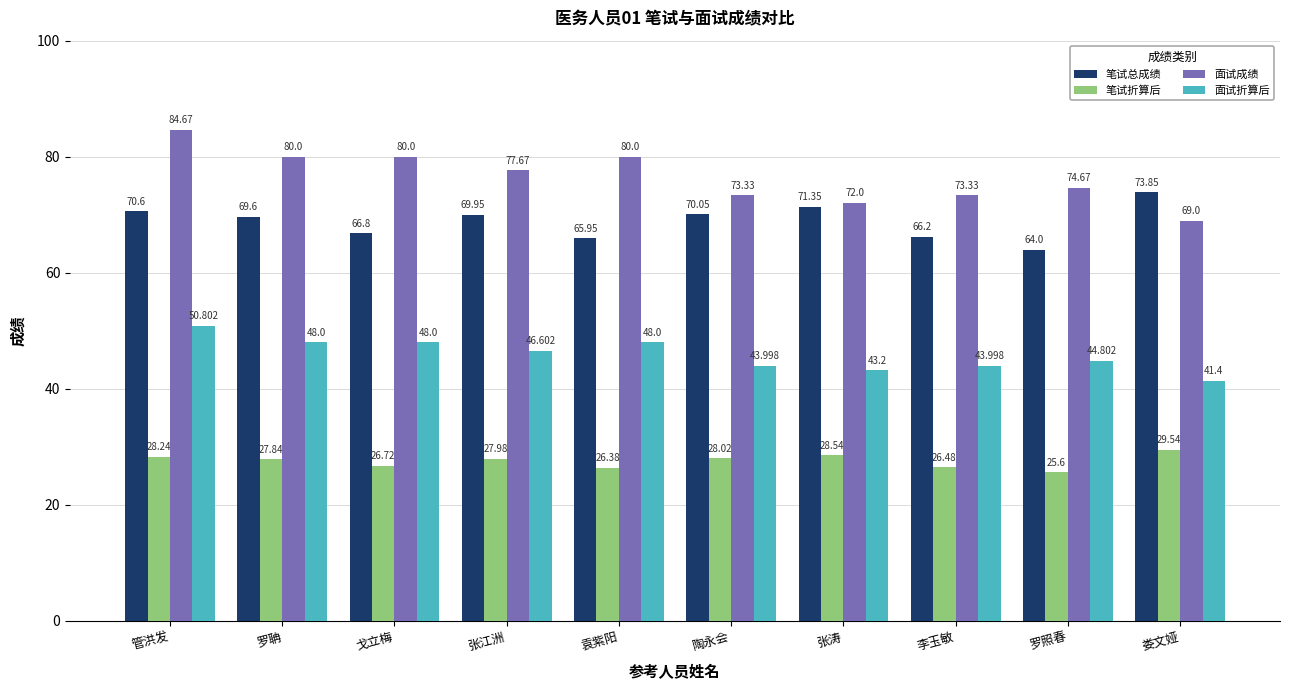

How many data points does each series have?

10